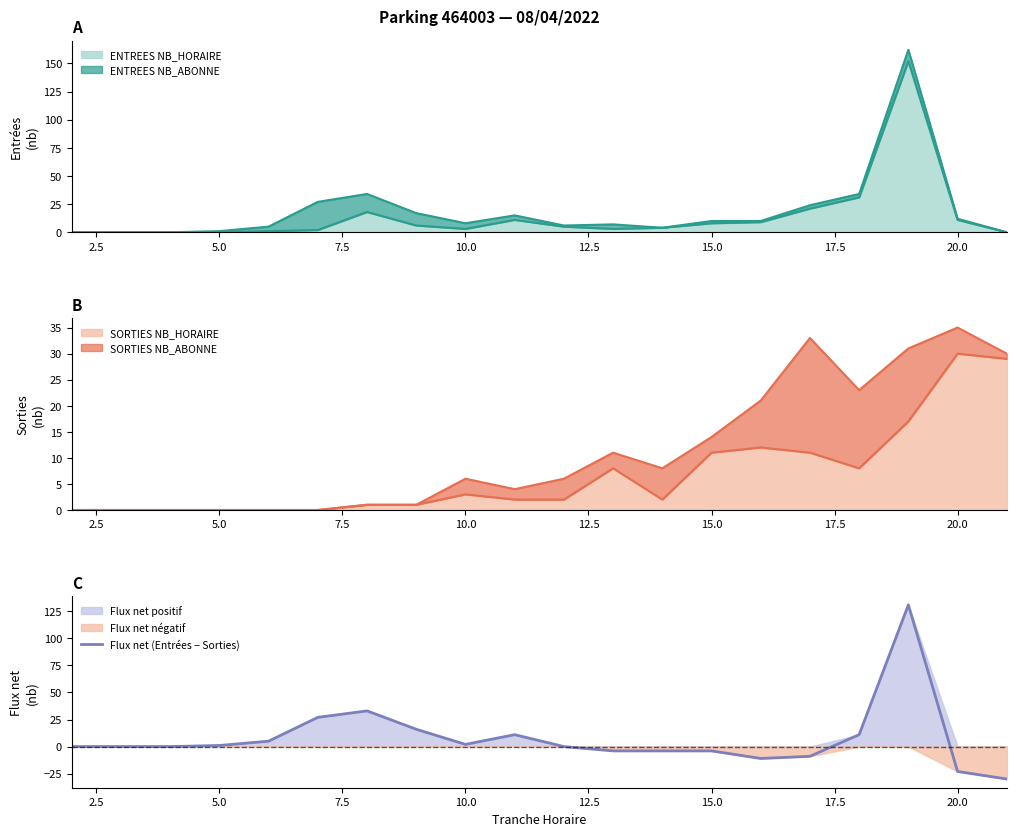

True or false: SORTIES NB_HORAIRE has a value of 17 at 15.0.

False